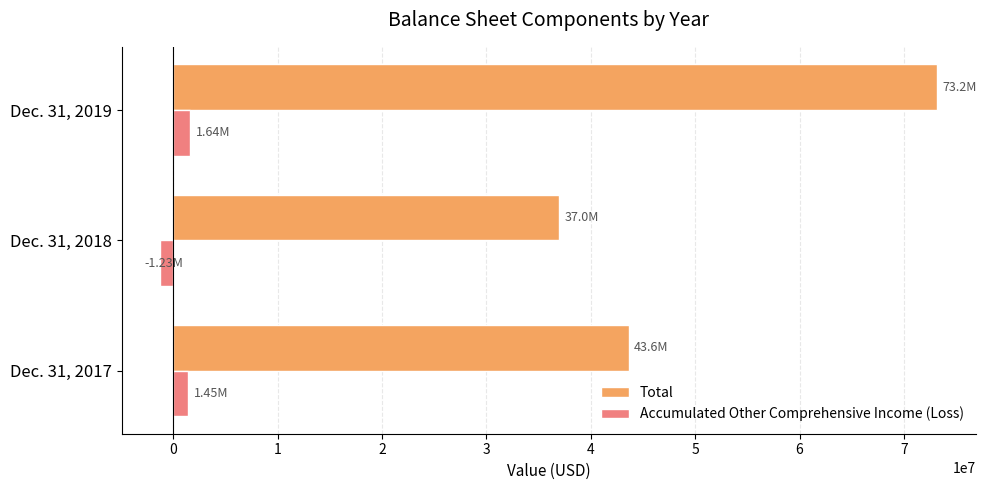

What is the average value of the Total series?

51277184